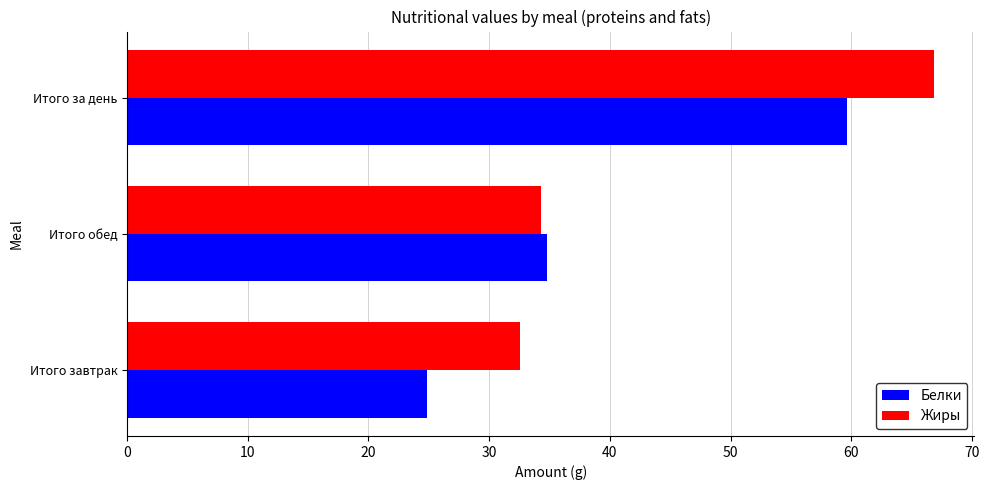

The value of Жиры at Итого завтрак is 32.5. True or false?

True